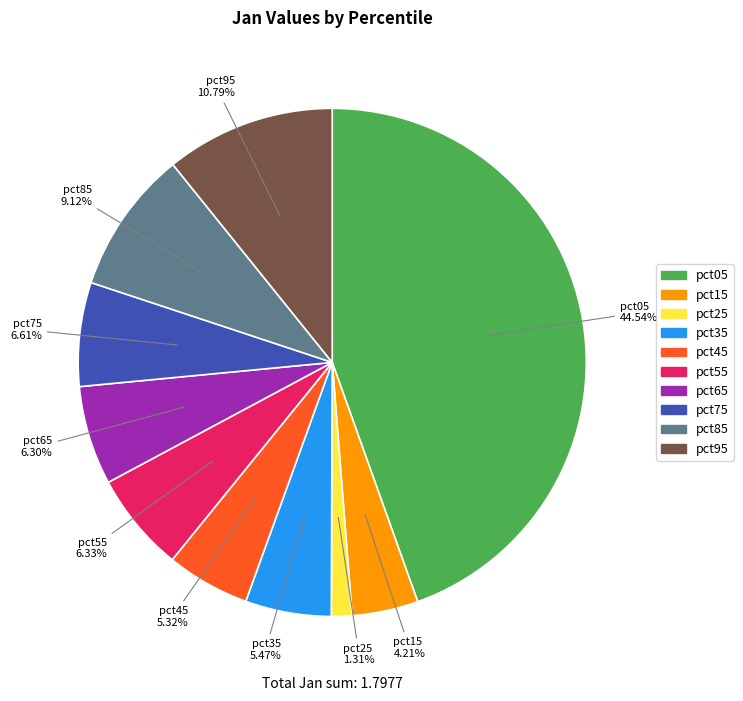

To the nearest percent, what percentage of the pie is pct05?

45%